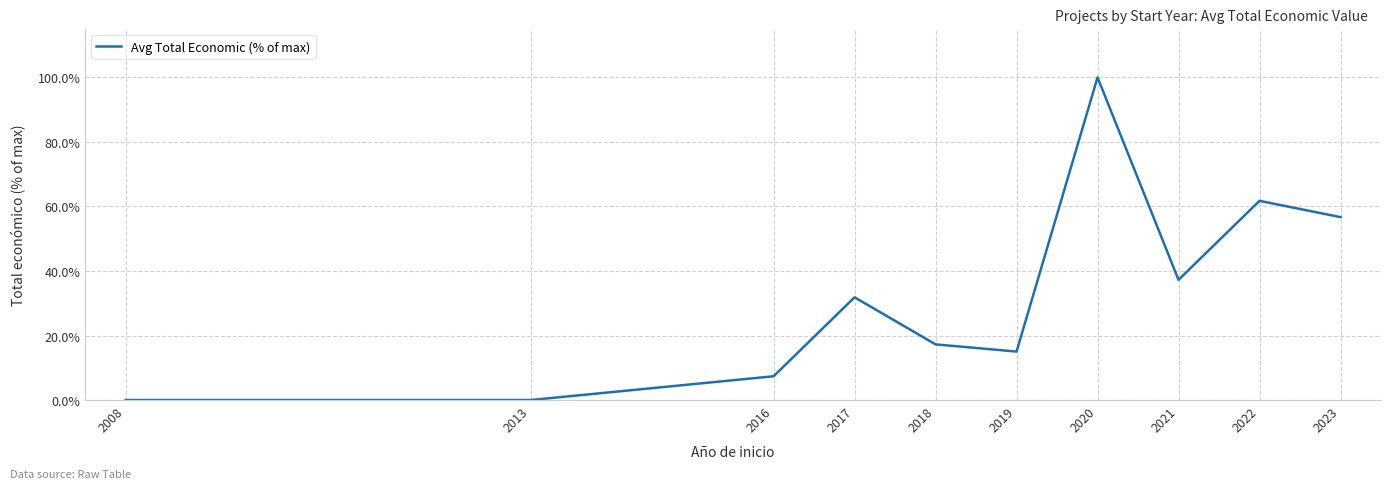

How many values are below 31?

5